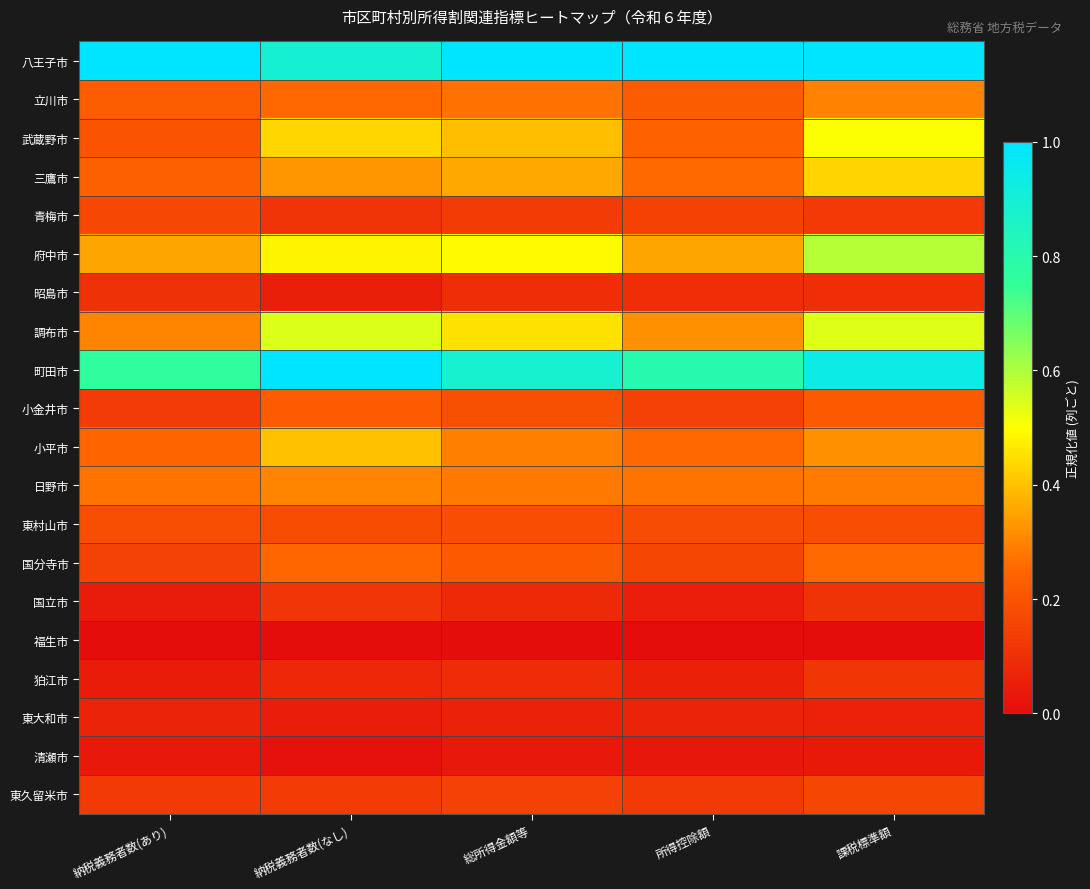

How many categories are shown in the chart?

5